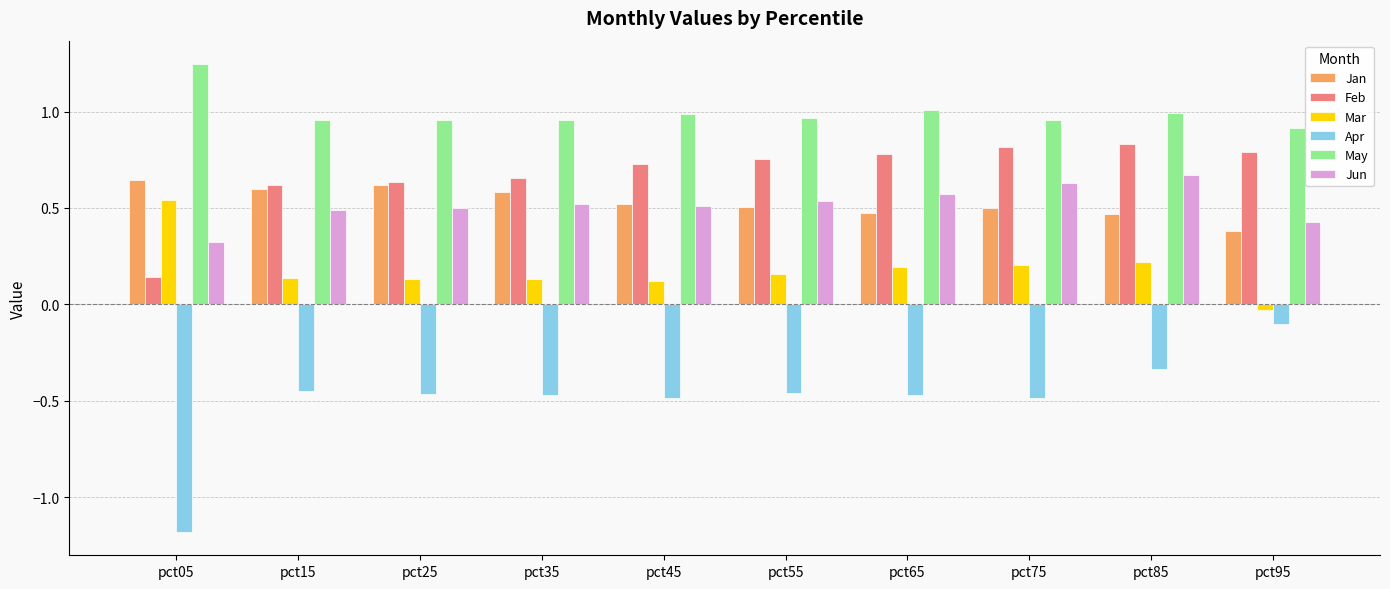

Which series has the widest spread of values?

Apr